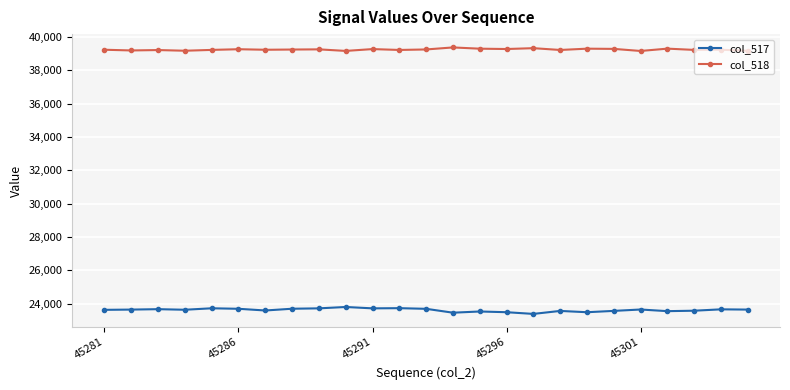

What is the value of the col_518 point at the 20th from the left?

39282